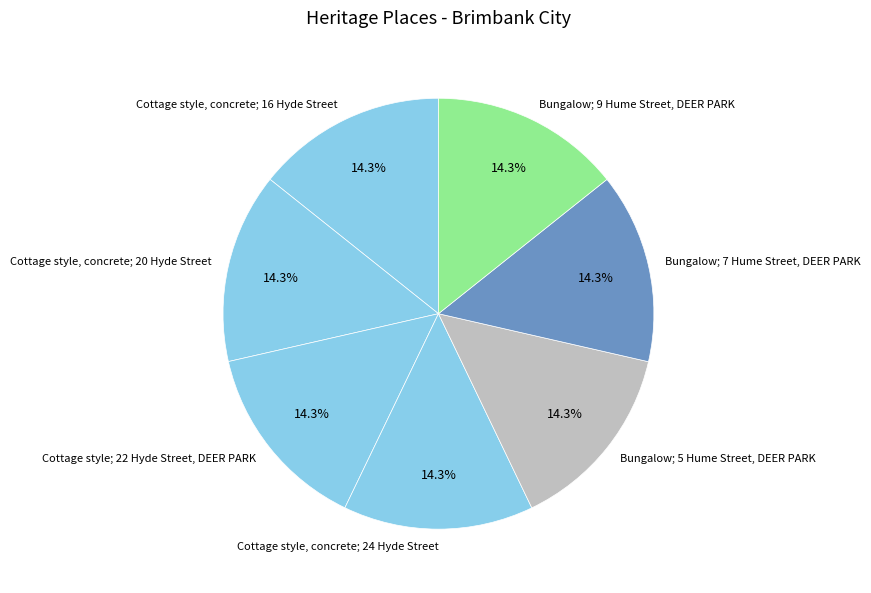

Does any single category account for the majority?

No